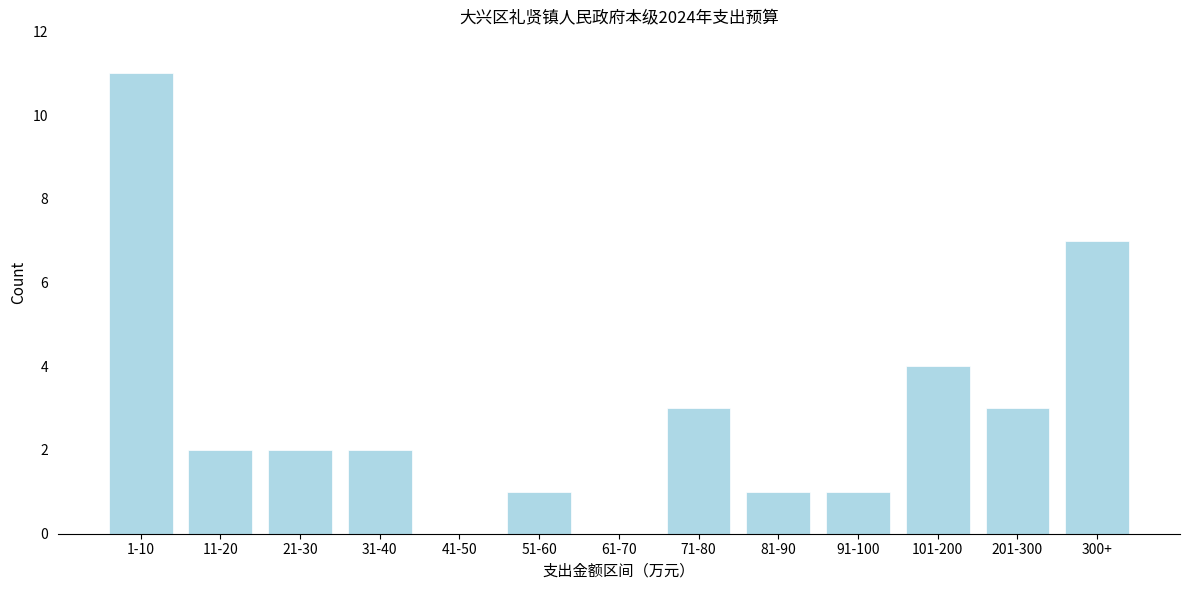

Where is the data nearest to the value 5?

101-200